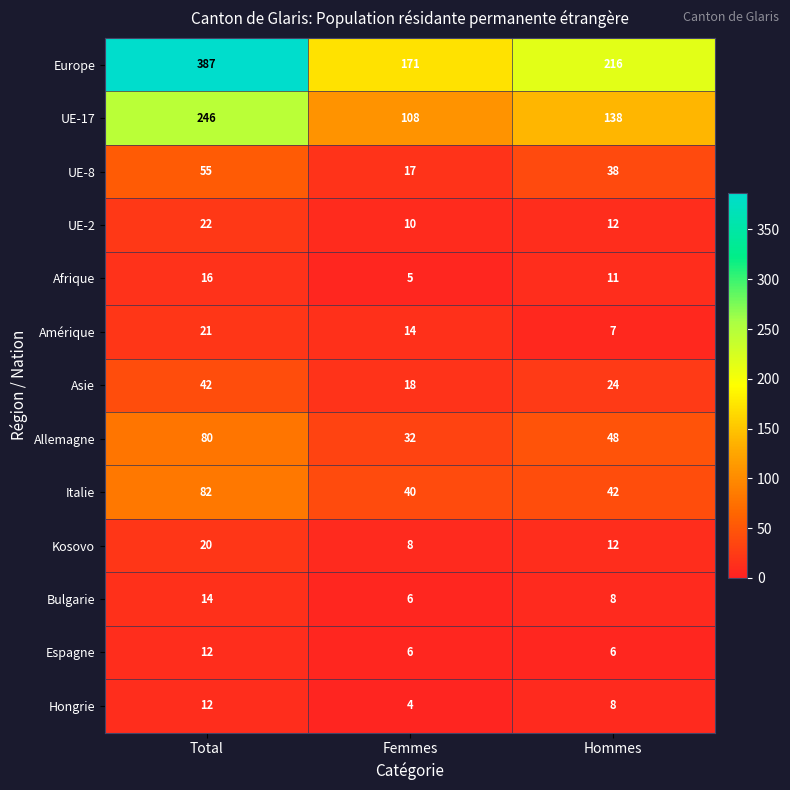

True or false: Allemagne has a value of 48 at Hommes.

True